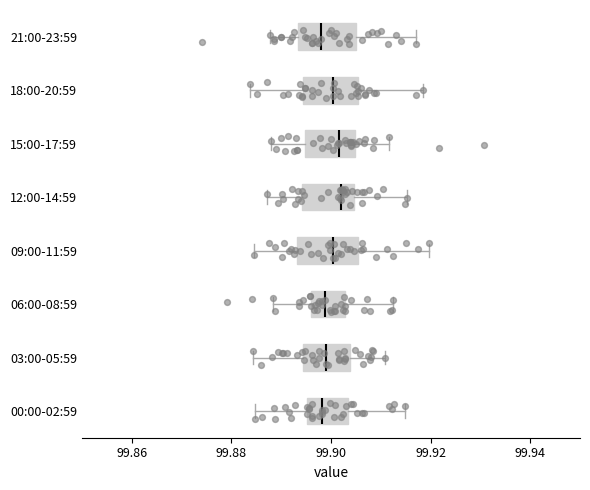

Reading bottom to top, read every box against the x-axis: the position of its median line, the range the box covers, and the ends of its whiskers. The values are not printed on the chart, so give them approximately, as read against the axis.

00:00-02:59: median 99.898, box 99.896 to 99.904, whiskers 99.884 to 99.914
03:00-05:59: median 99.900, box 99.894 to 99.904, whiskers 99.884 to 99.910
06:00-08:59: median 99.898, box 99.896 to 99.902, whiskers 99.888 to 99.912
09:00-11:59: median 99.900, box 99.894 to 99.906, whiskers 99.884 to 99.920
12:00-14:59: median 99.902, box 99.894 to 99.904, whiskers 99.888 to 99.916
15:00-17:59: median 99.902, box 99.894 to 99.904, whiskers 99.888 to 99.912
18:00-20:59: median 99.900, box 99.894 to 99.906, whiskers 99.884 to 99.918
21:00-23:59: median 99.898, box 99.894 to 99.904, whiskers 99.888 to 99.916